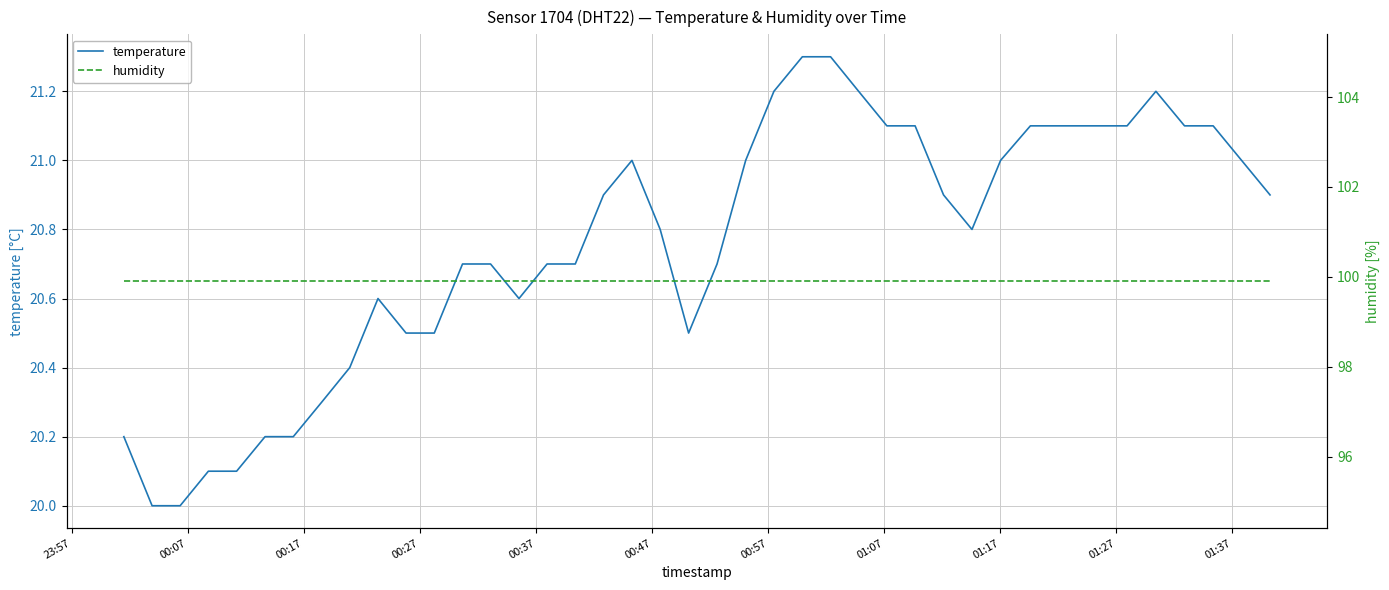

What is the value of the humidity point at the 39th from the left?

99.9